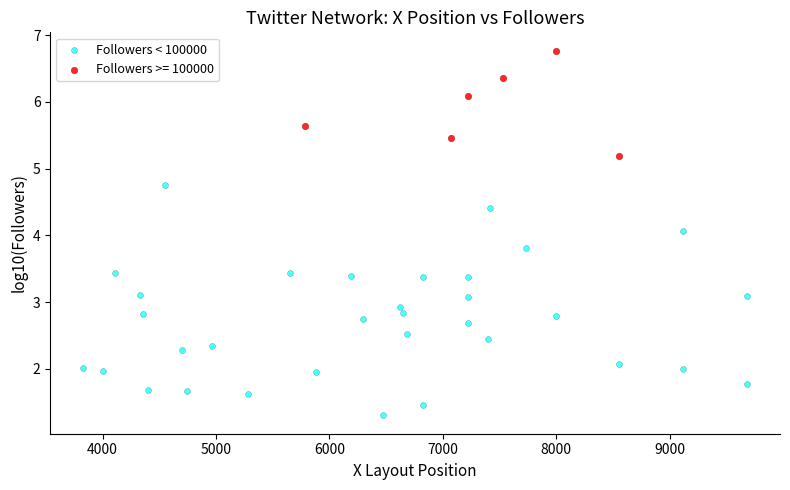

Which series contains the lowest Y value?

Followers < 100000